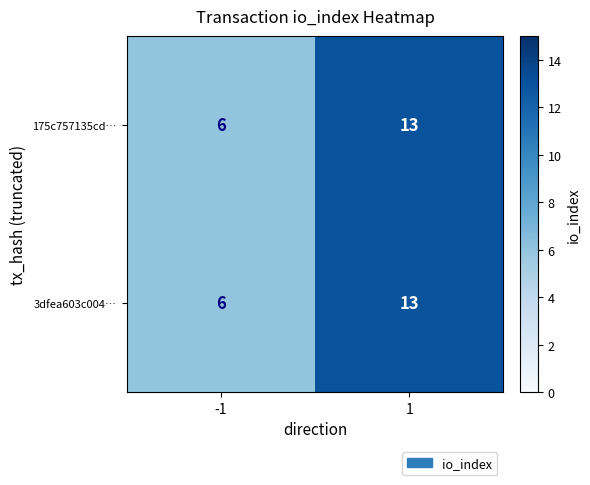

Rank the categories by 175c757135cd… value from highest to lowest.

1, -1